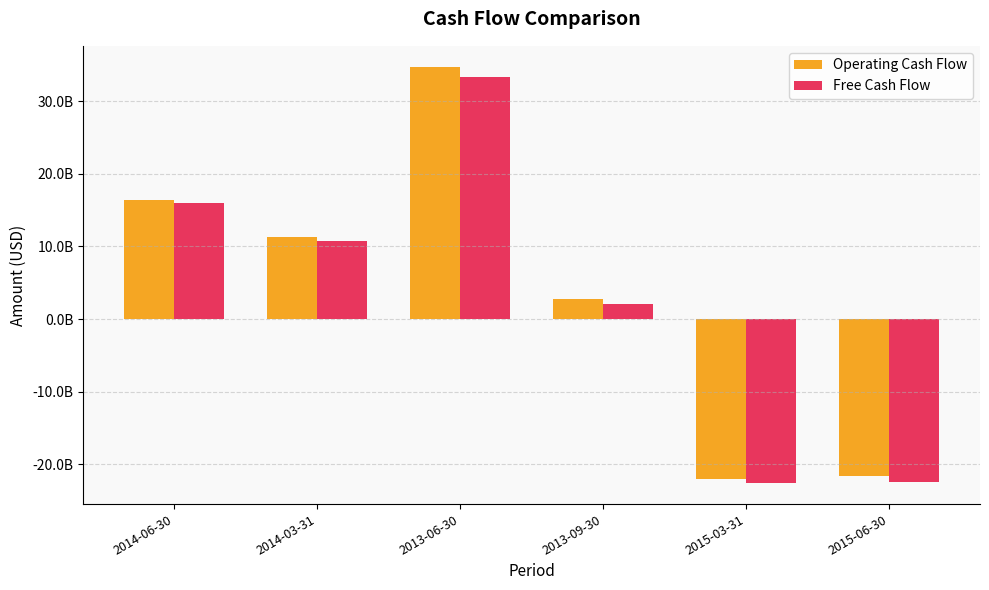

What is the total value across all series at 2015-03-31?

-44679406000